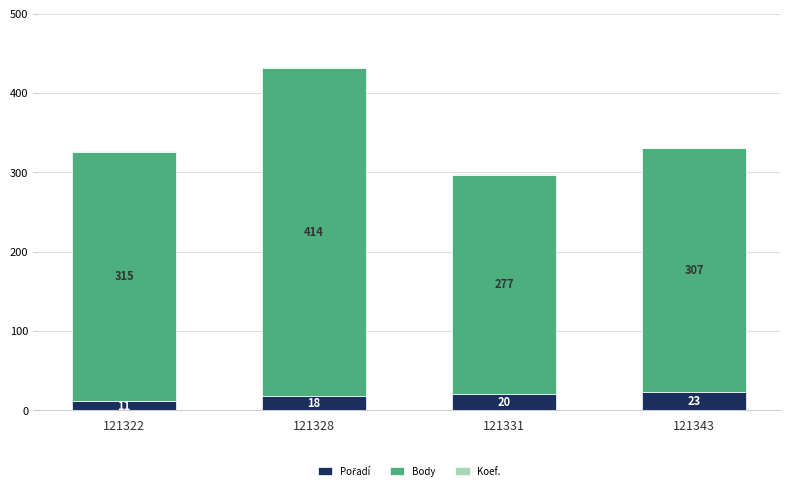

What is the total value across all series at 121331?

298